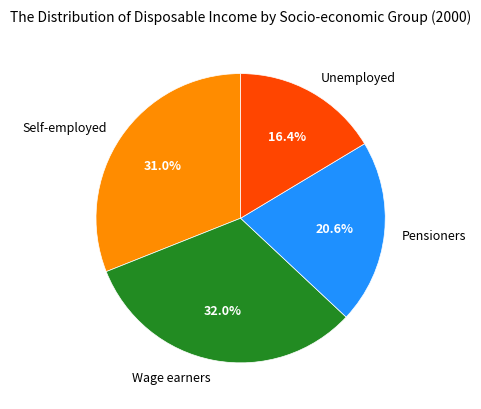

How many slices are in this pie chart?

4